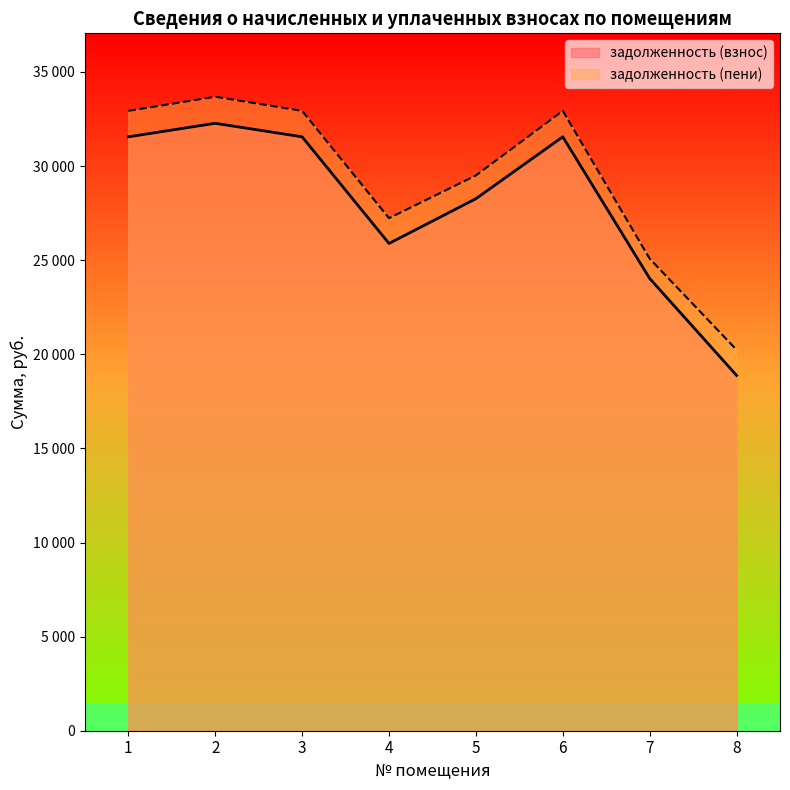

What is the difference between the задолженность (пени) values at 6 and 4?

5702.1